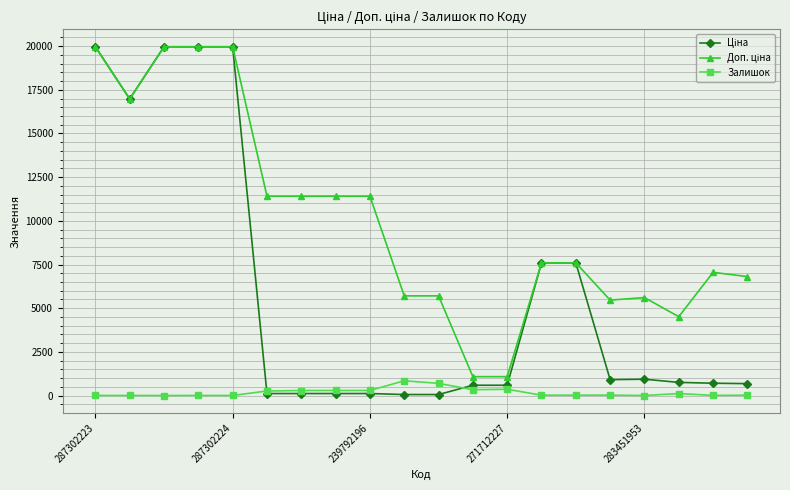

What is the greatest value displayed?

19964.2